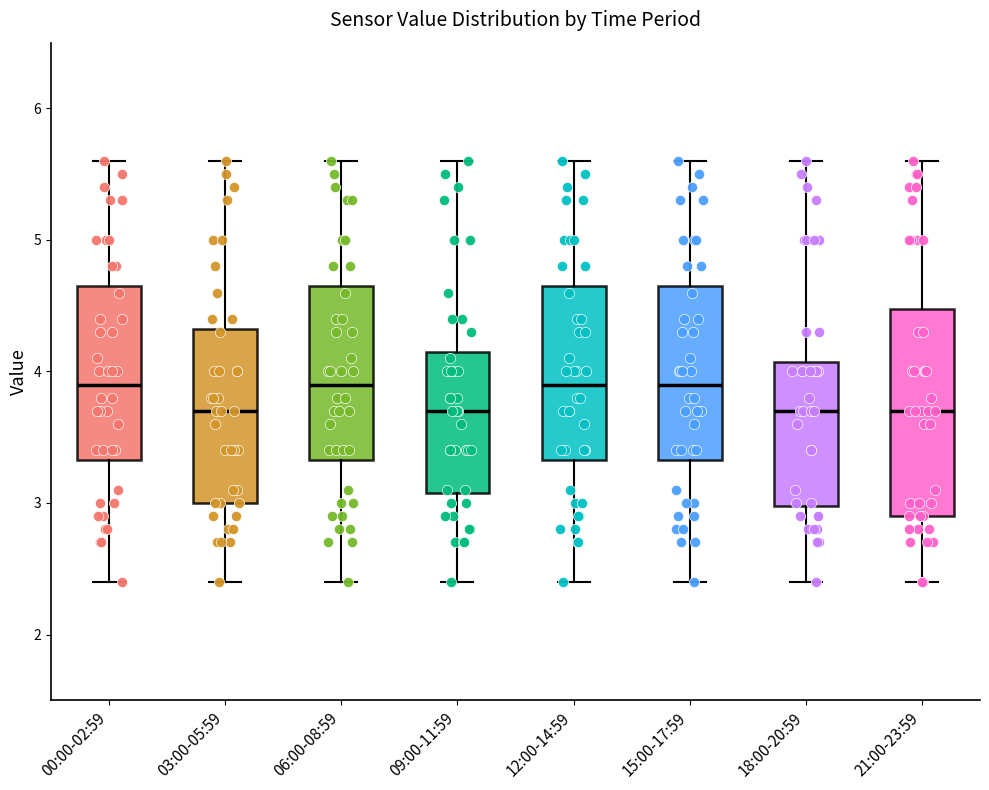

Comparing the boxes themselves (not the whiskers), which one is the tallest?

21:00-23:59